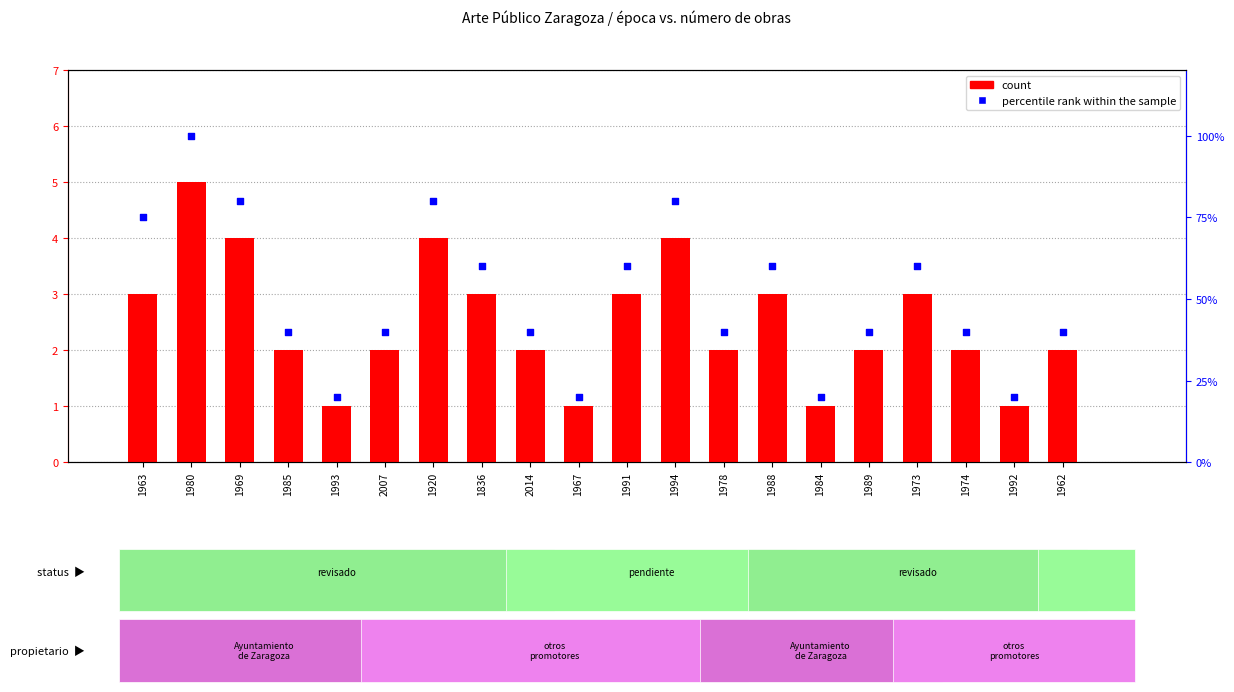

Which series has the largest total across all categories?

percentile rank within the sample